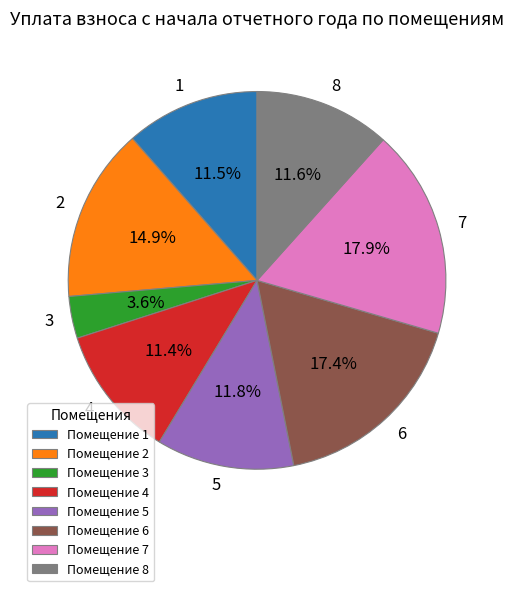

Between 3 and 7, which is larger?

7